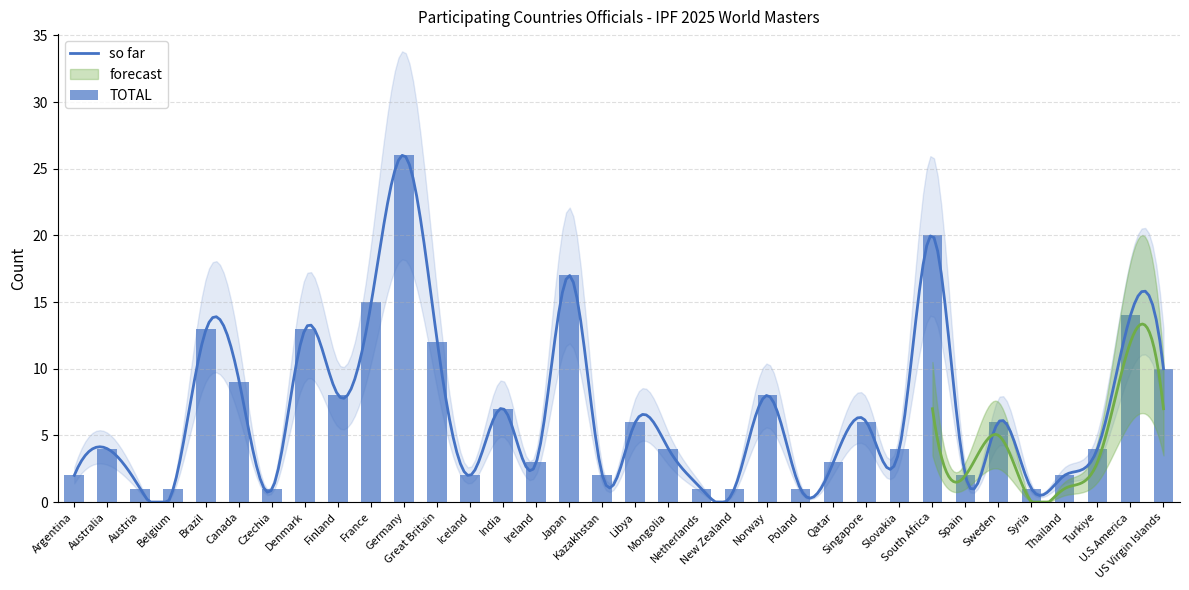

What is the total value across all series at Thailand?

4